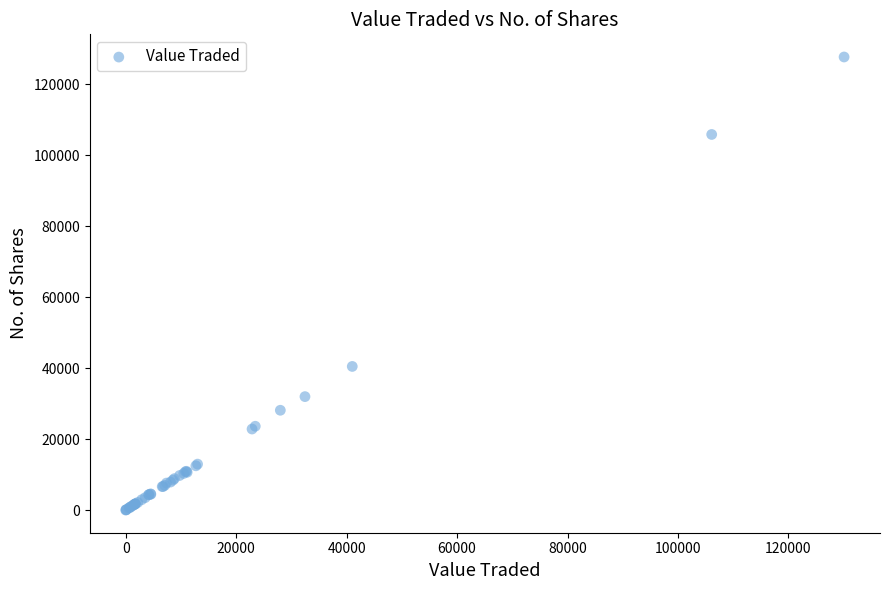

What Y value in the scatter plot is closest to 63836?

40478